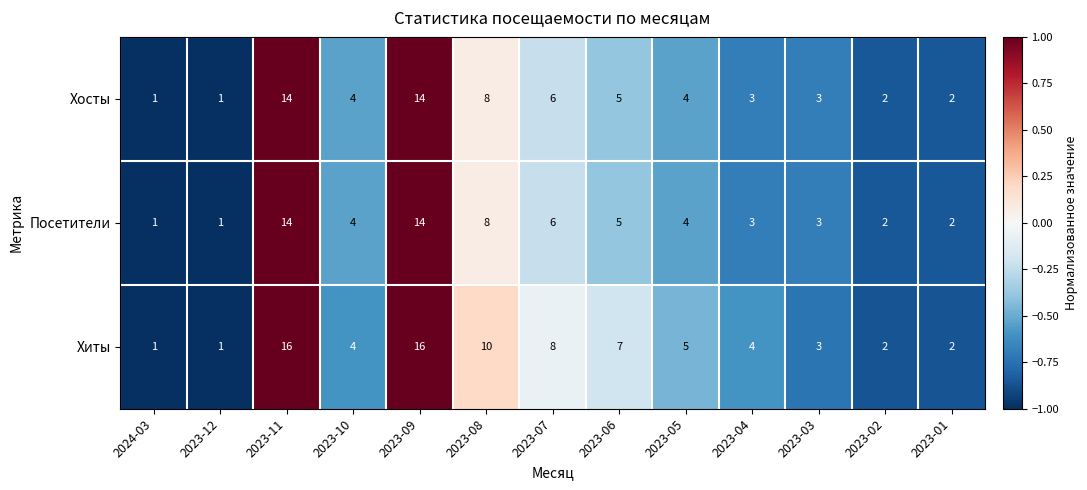

Count the number of categories in the chart.

13